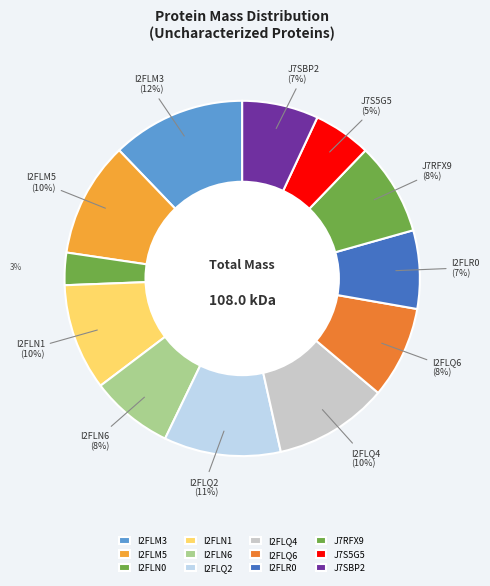

To the nearest percent, what is the average slice percentage?

8%